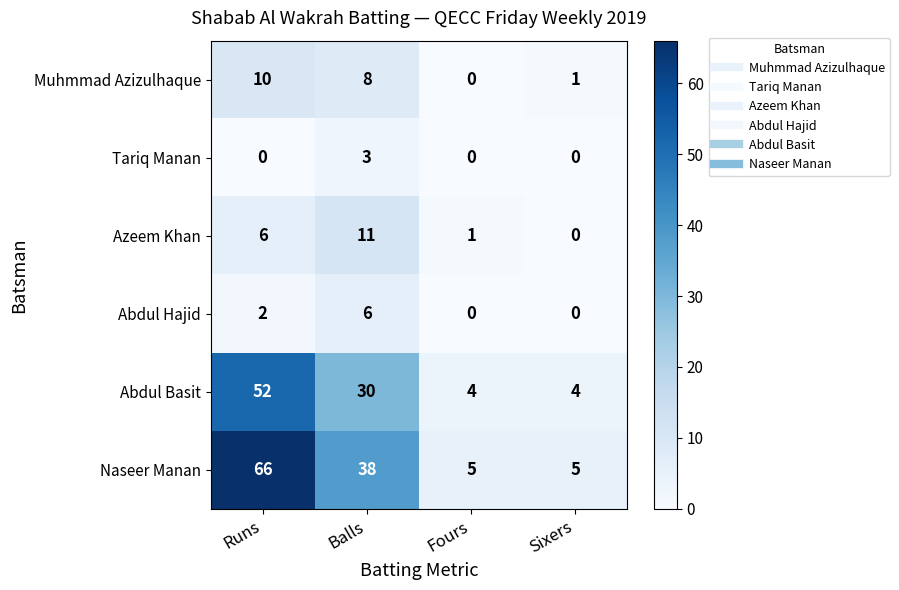

What is the greatest value displayed?

66